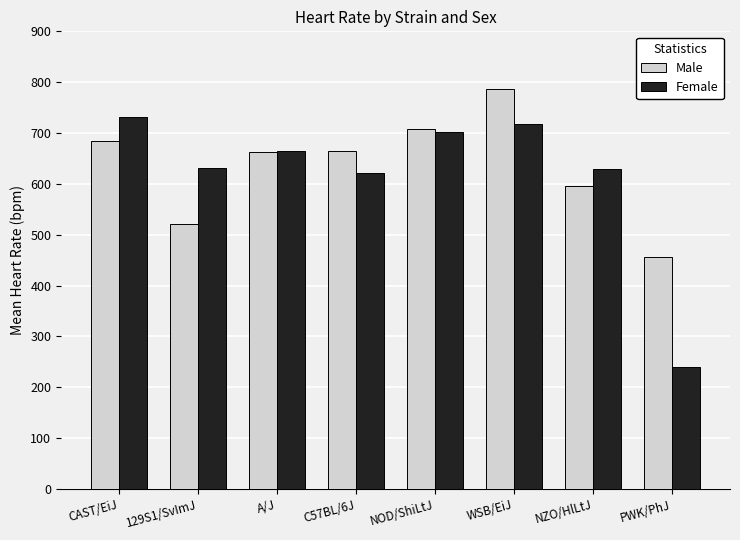

Which series changed the most between NOD/ShiLtJ and PWK/PhJ?

Female